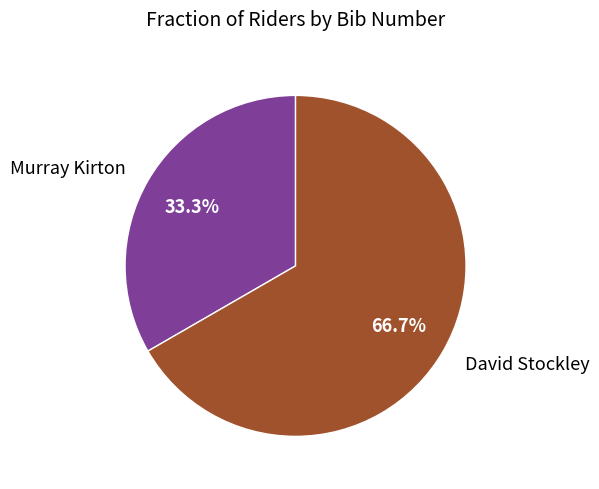

Which slice is the smallest?

Murray Kirton